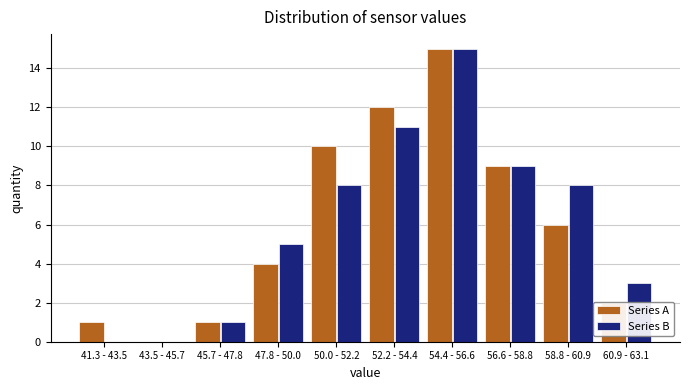

True or false: Series B has a value of 11 at 50.0 - 52.2.

False